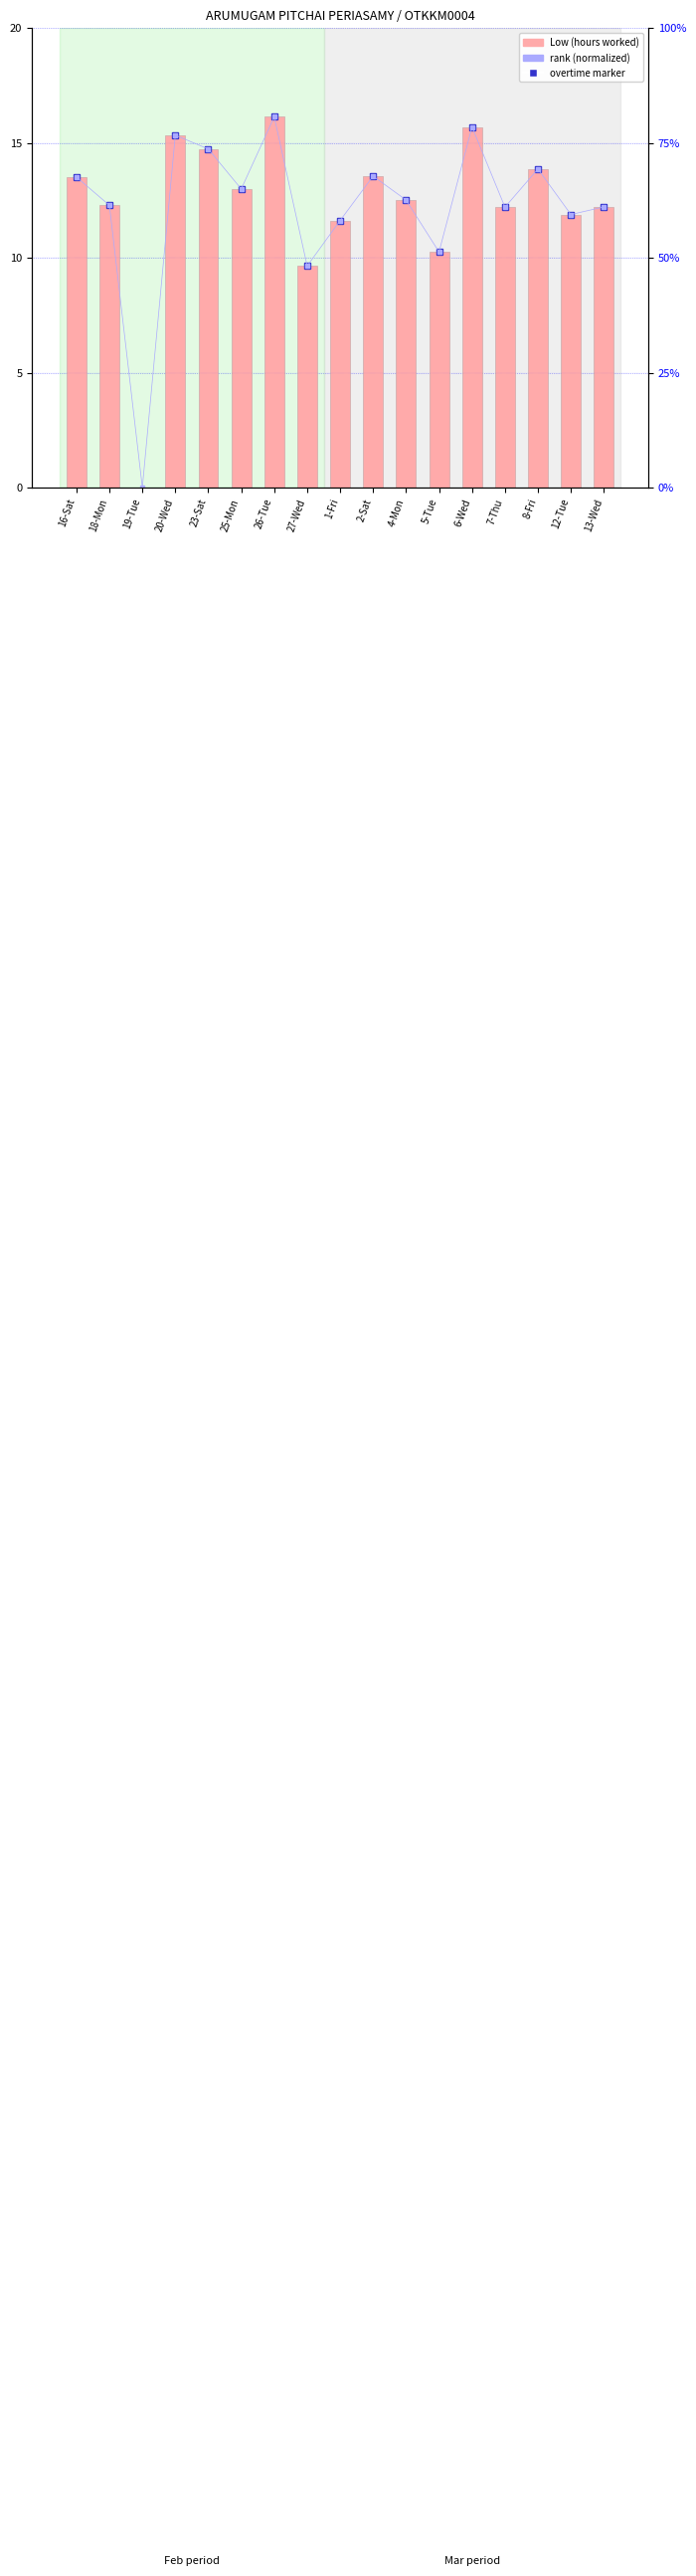

How many values in the Low (hours worked) series exceed 12?

12